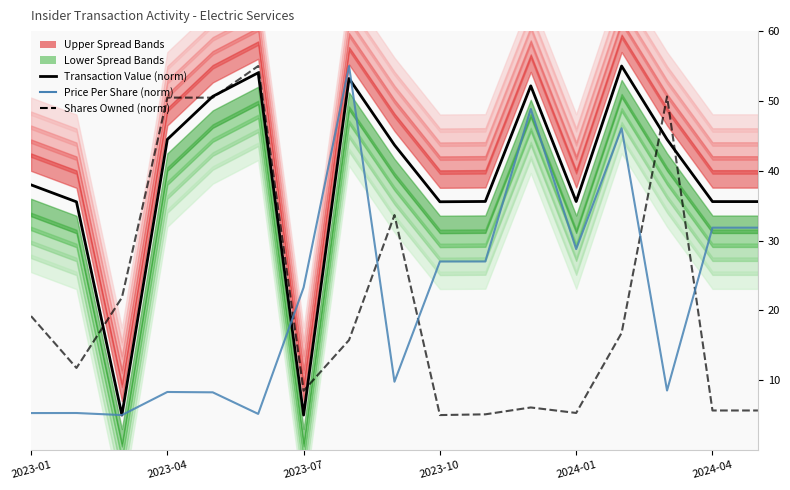

What is the spread (max minus min) of values at 11?

46.1